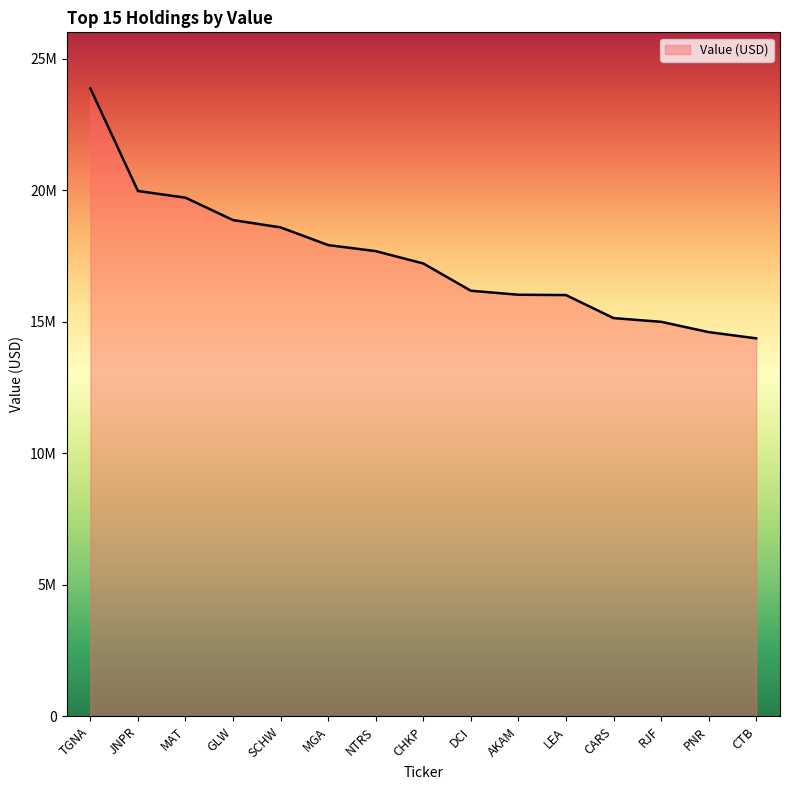

What is the average value?

17409800